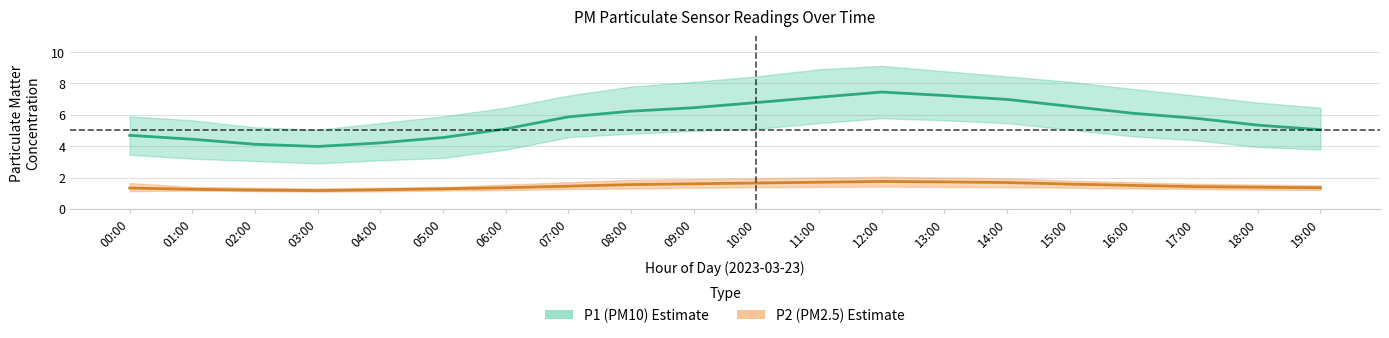

How many data points in P1_upper are above 7?

11